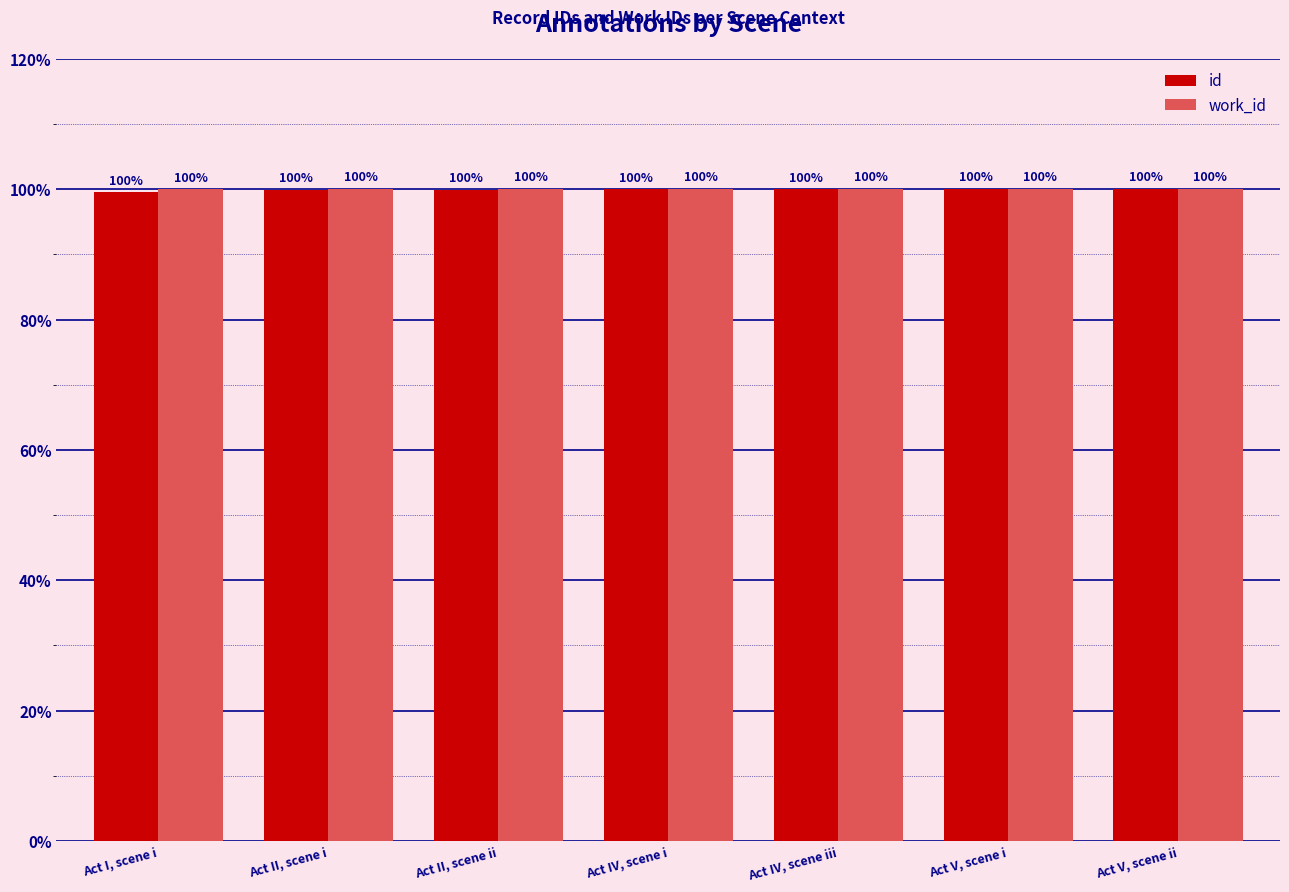

True or false: work_id has a value of 55.6 at Act V, scene ii.

False